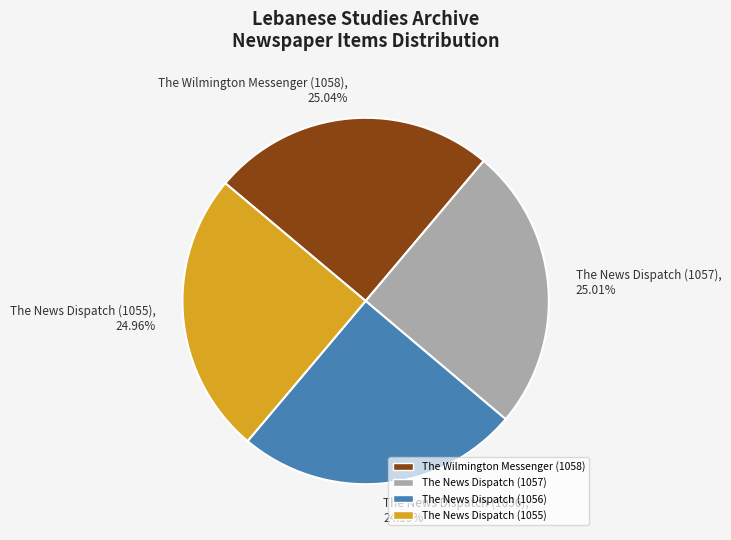

Is it true that The News Dispatch (1057) is 32% of the pie?

False